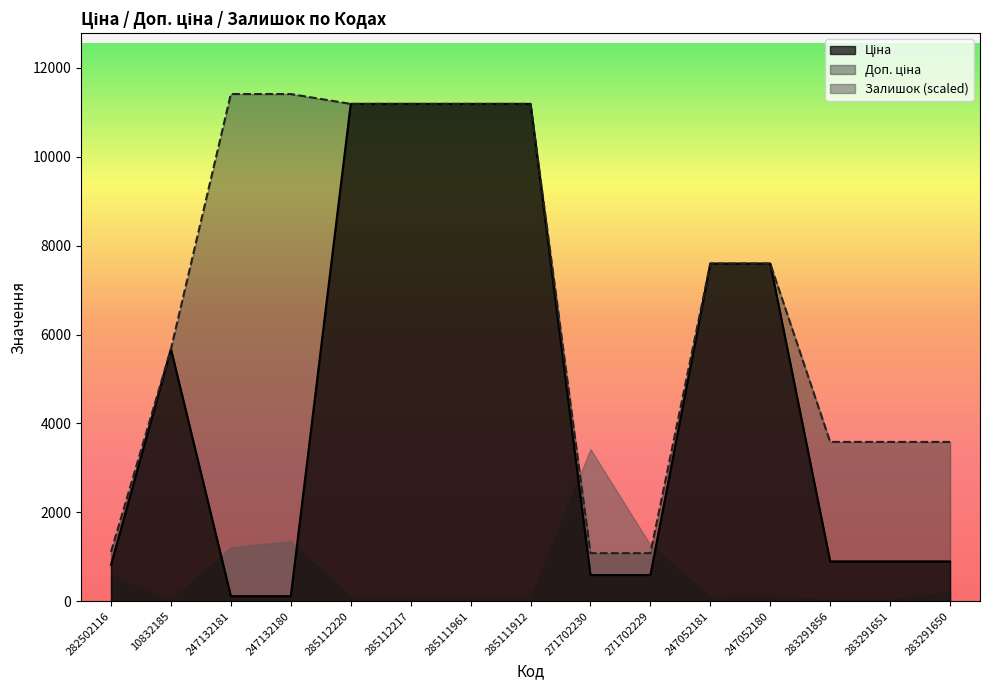

Where does the Доп. ціна series first go above 7596?

247132181